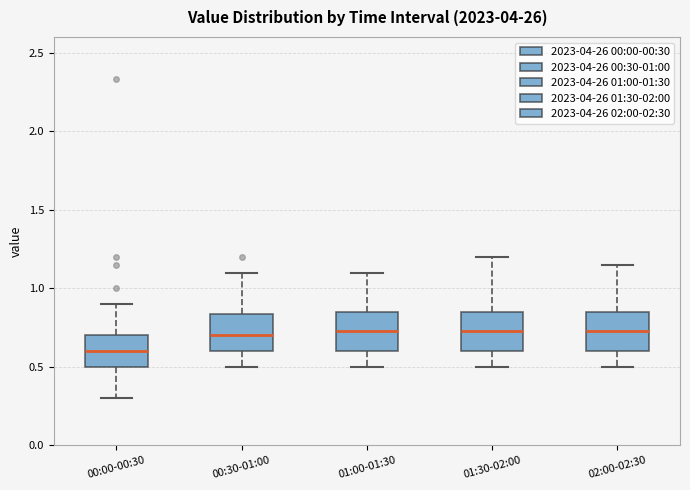

Reading left to right, read every box against the y-axis: the position of its median line, the range the box covers, and the ends of its whiskers. The values are not printed on the chart, so give them approximately, as read against the axis.

00:00-00:30: median 0.60, box 0.50 to 0.70, whiskers 0.30 to 0.90
00:30-01:00: median 0.70, box 0.60 to 0.85, whiskers 0.50 to 1.10
01:00-01:30: median 0.75, box 0.60 to 0.85, whiskers 0.50 to 1.10
01:30-02:00: median 0.75, box 0.60 to 0.85, whiskers 0.50 to 1.20
02:00-02:30: median 0.75, box 0.60 to 0.85, whiskers 0.50 to 1.15